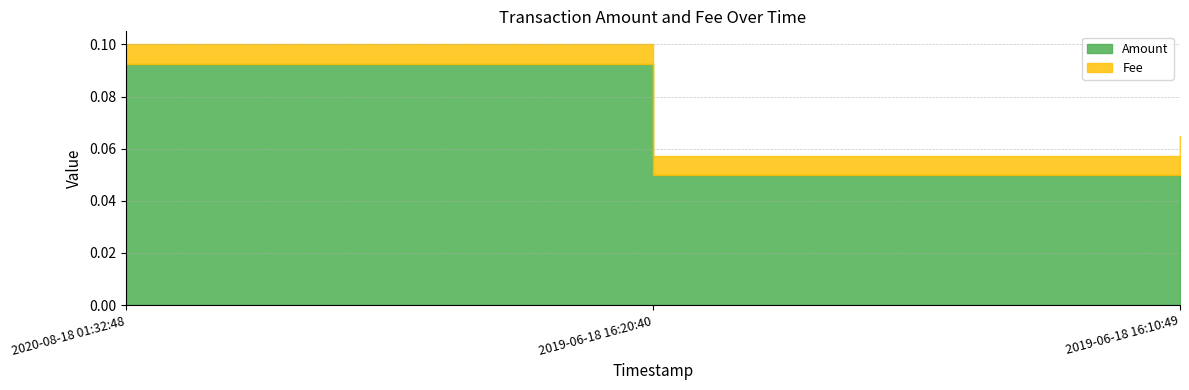

True or false: Fee has a value of 0.0 at 2020-08-18 01:32:48.

True